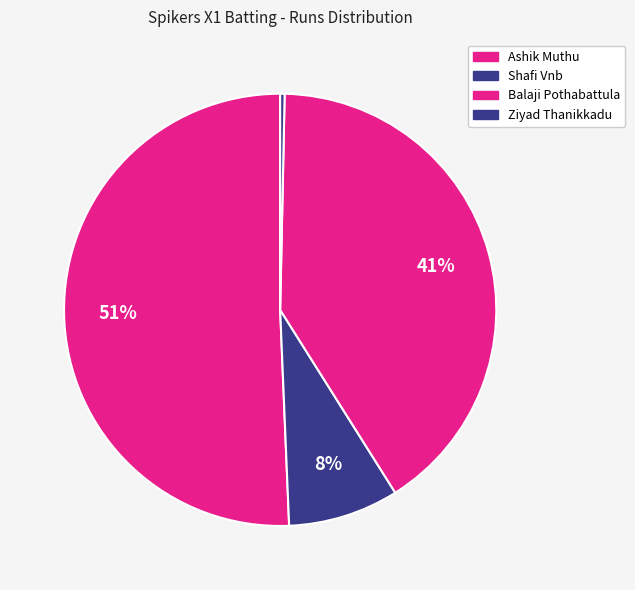

Which has a higher value, Shafi Vnb or Balaji Pothabattula?

Balaji Pothabattula